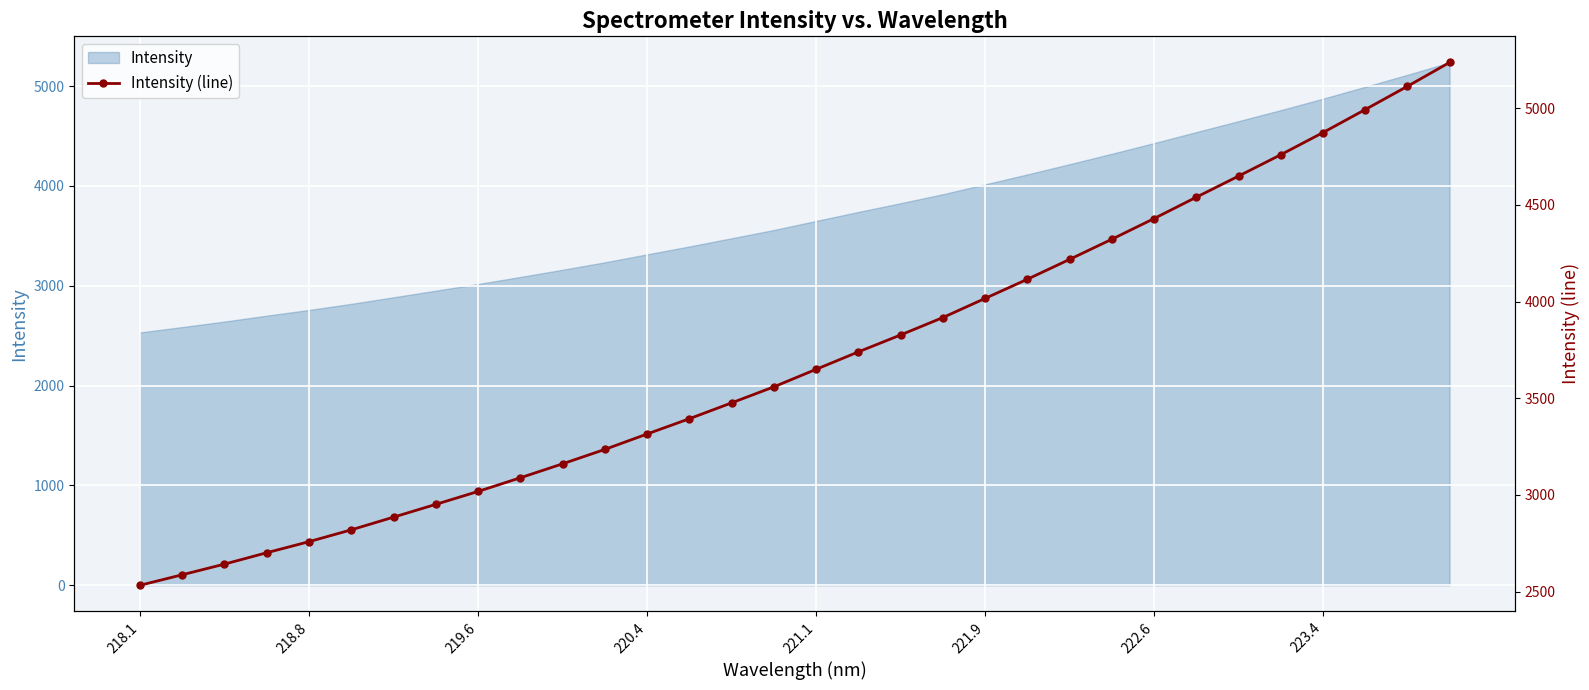

Reading right to left, what are all the values shown in this chart?

5236.9	5113.4	4993.1	4874.2	4759.7	4649.2	4540.1	4429.6	4322.7	4218.5	4115.8	4016.7	3917.7	3827.7	3740.2	3650.0	3559.3	3476.4	3394.4	3315.3	3235.6	3161.1	3088.8	3018.1	2951.3	2885.1	2819.4	2758.2	2700.9	2642.0	2586.8	2532.4